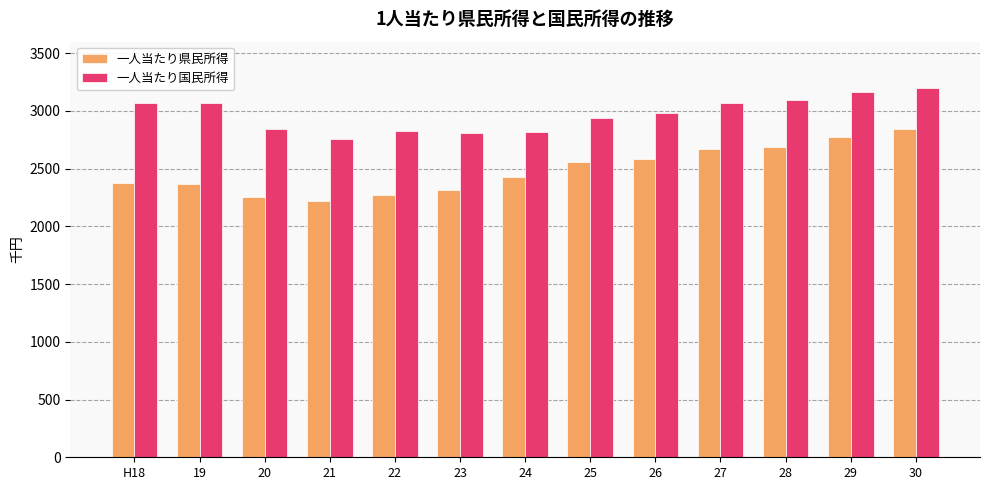

What is the difference between the maximum and minimum values in the 一人当たり県民所得 series?

617.0